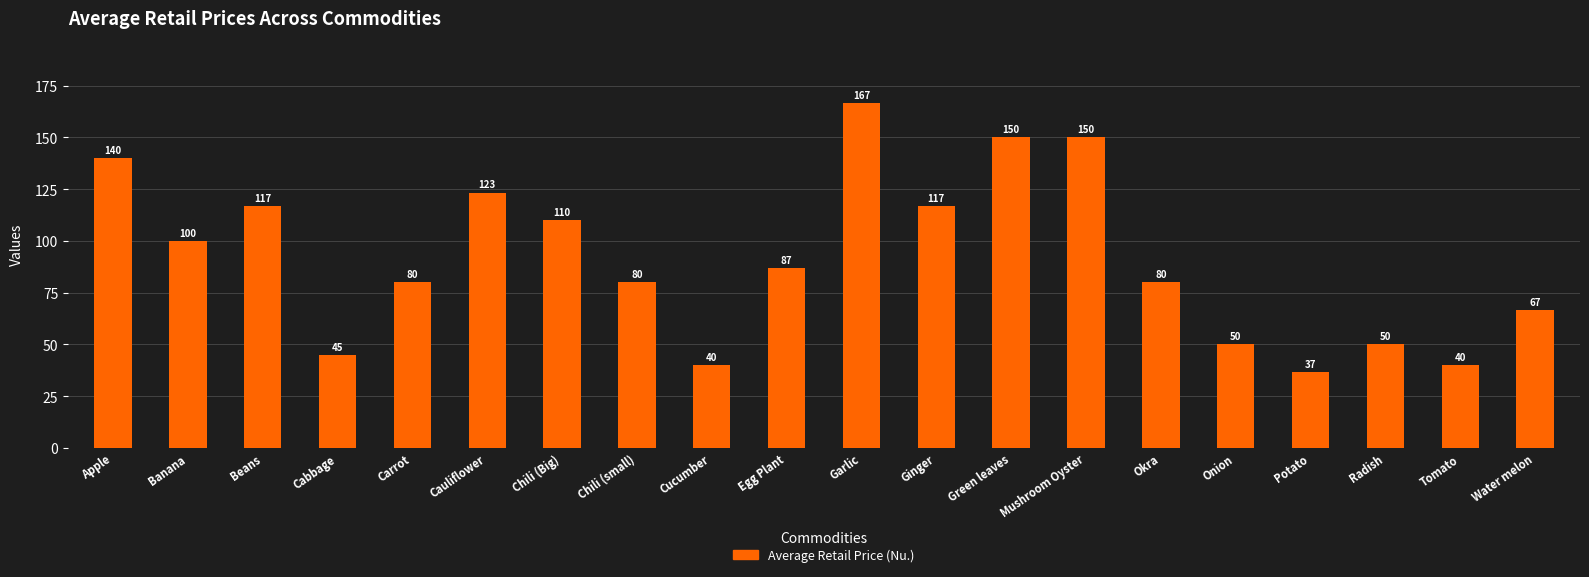

Between Garlic and Ginger, which is larger?

Garlic